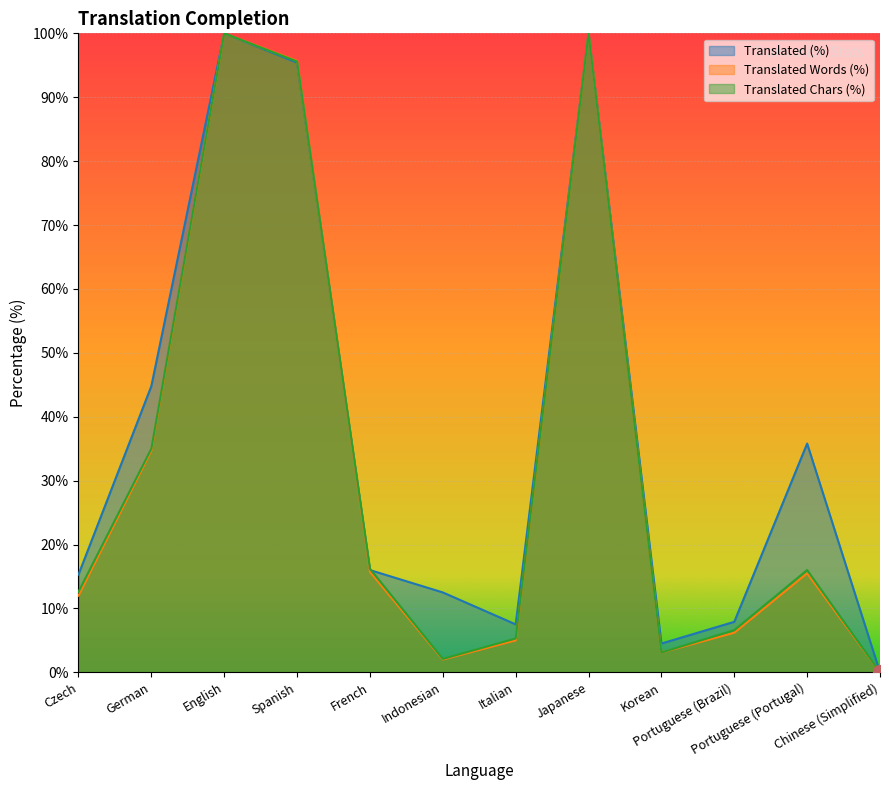

What is the greatest value displayed?

100.0